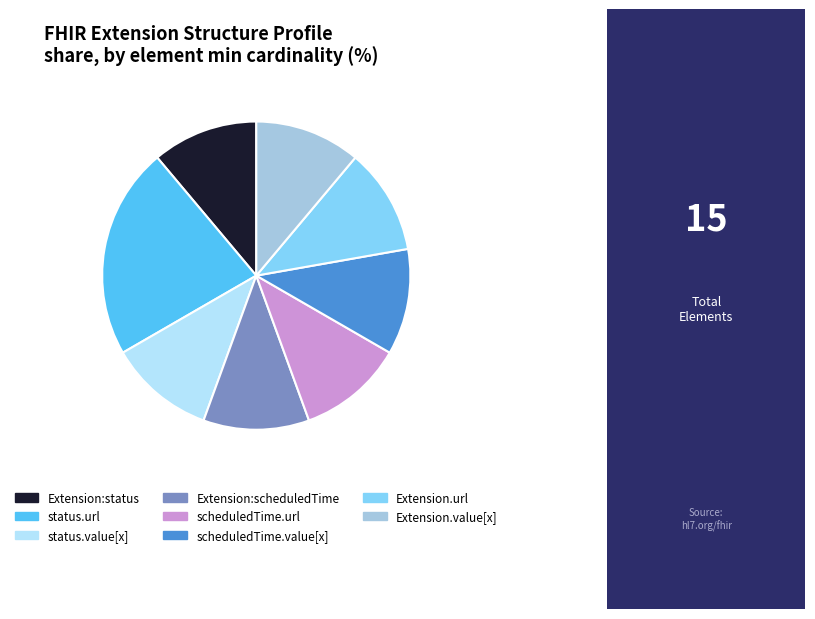

Is there any slice that represents more than half of the pie?

No